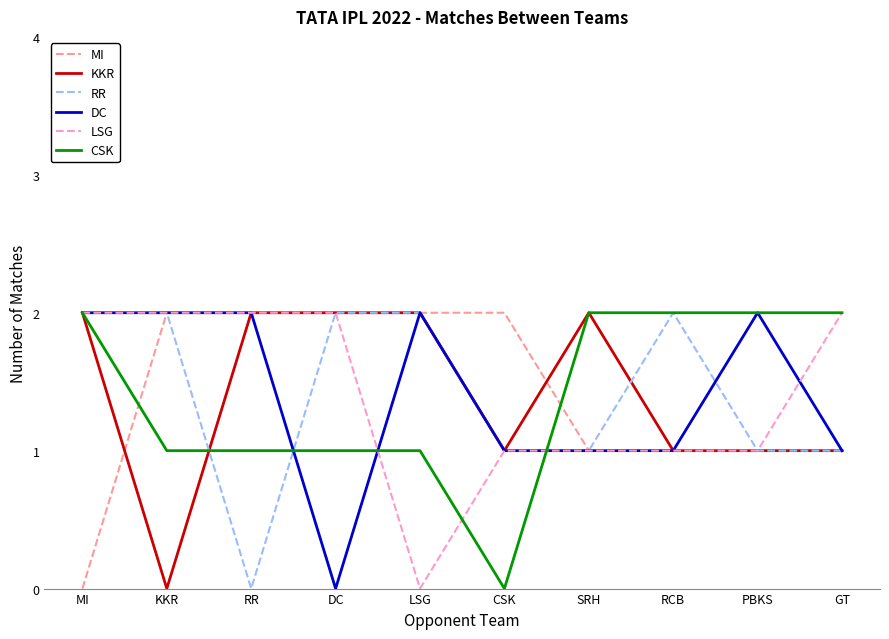

How many values in KKR are above zero?

9